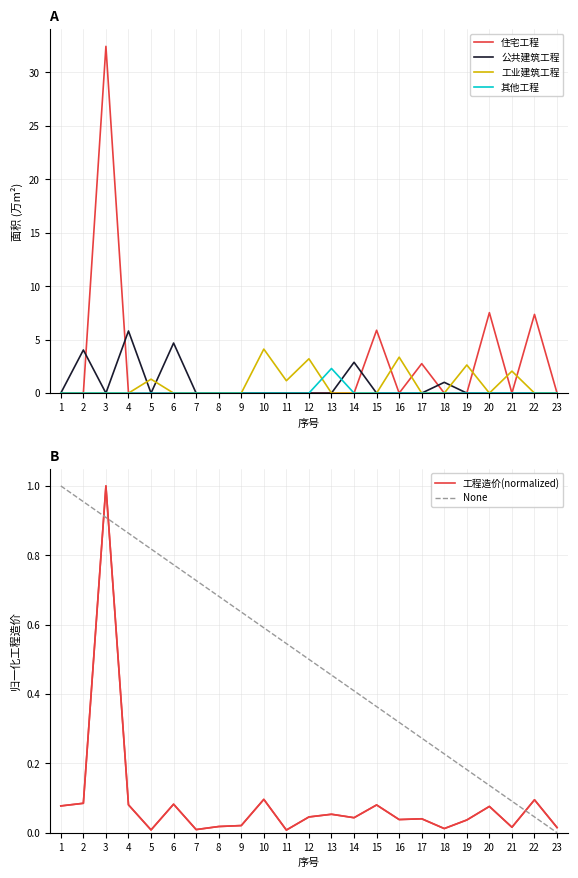

Which series has the widest spread of values?

住宅工程